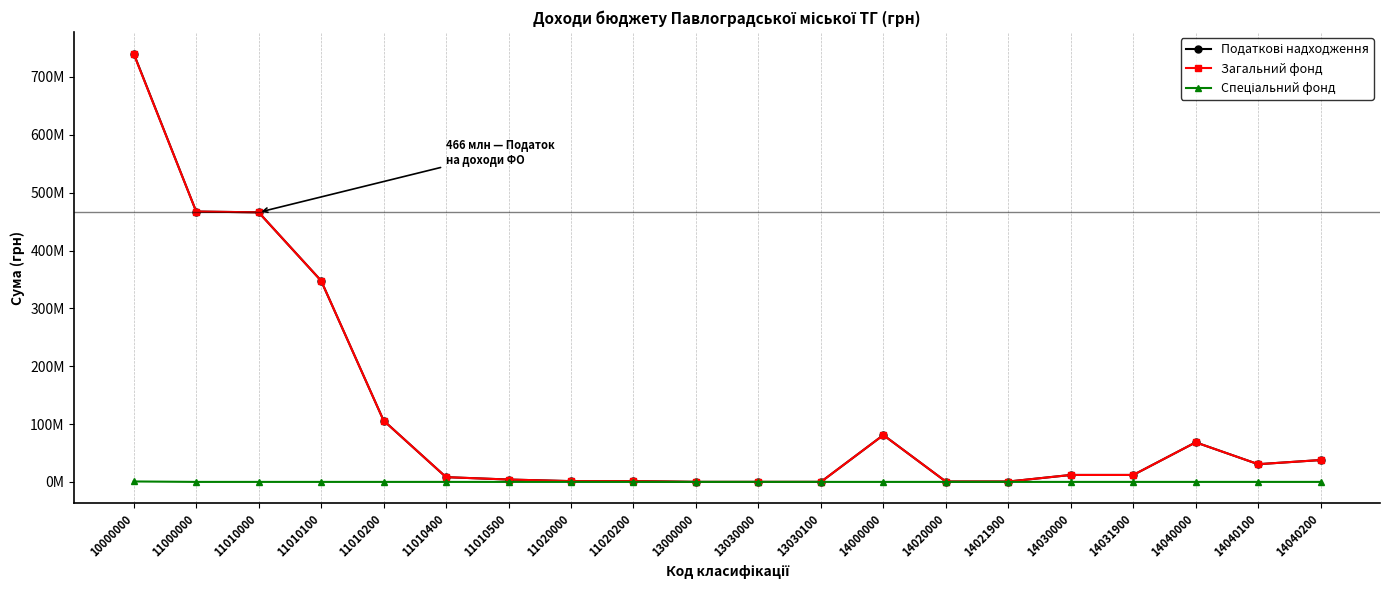

Is it true that Спеціальний фонд equals 1156150 at 10000000?

False